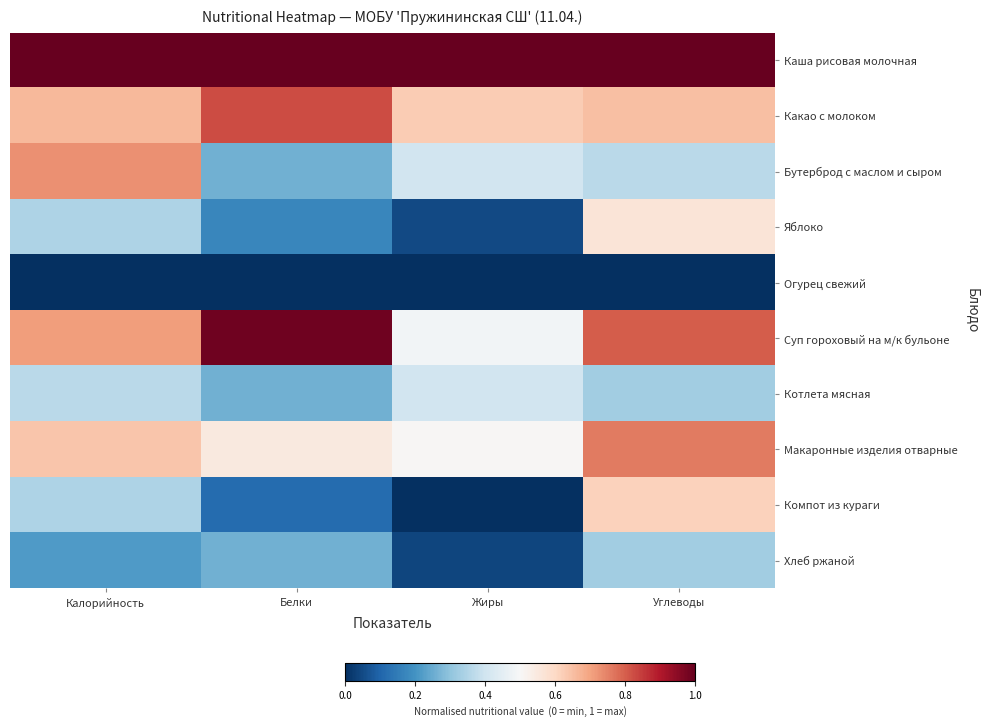

Reading right to left, list all the values displayed in this chart.

Каша рисовая молочная: Углеводы=1.0	Жиры=1.0	Белки=1.0	Калорийность=1.0
Какао с молоком: Углеводы=0.7	Жиры=0.6	Белки=0.8	Калорийность=0.7
Бутерброд с маслом и сыром: Углеводы=0.4	Жиры=0.4	Белки=0.3	Калорийность=0.7
Яблоко: Углеводы=0.6	Жиры=0.1	Белки=0.2	Калорийность=0.3
Огурец свежий: Углеводы=0.0	Жиры=0.0	Белки=0.0	Калорийность=0.0
Суп гороховый на м/к бульоне: Углеводы=0.8	Жиры=0.5	Белки=1.0	Калорийность=0.7
Котлета мясная: Углеводы=0.3	Жиры=0.4	Белки=0.3	Калорийность=0.4
Макаронные изделия отварные: Углеводы=0.8	Жиры=0.5	Белки=0.6	Калорийность=0.6
Компот из кураги: Углеводы=0.6	Жиры=0.0	Белки=0.1	Калорийность=0.3
Хлеб ржаной: Углеводы=0.3	Жиры=0.0	Белки=0.3	Калорийность=0.2